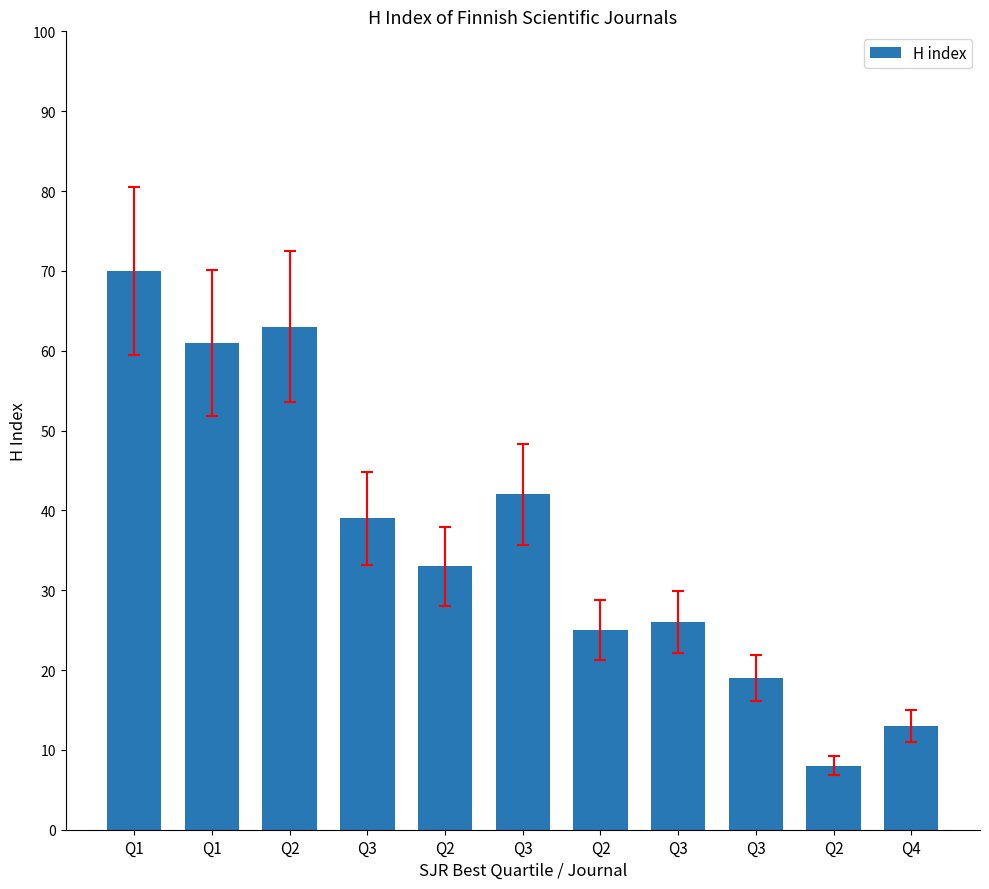

Is it true that the value at Q2 is 63?

True